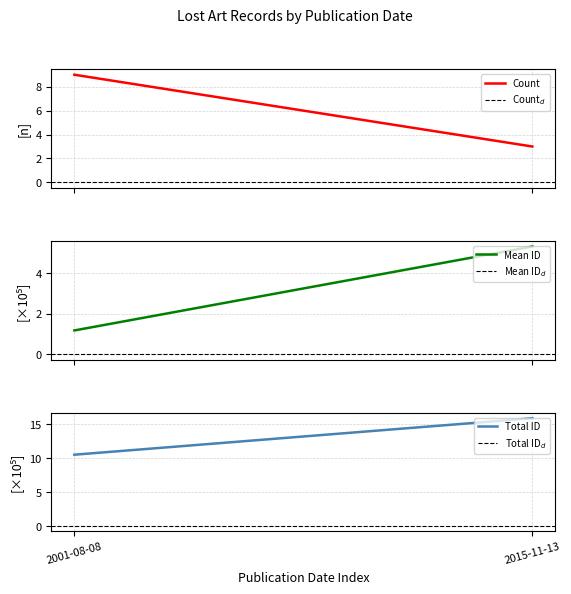

At how many categories does at least one series exceed 3?

2